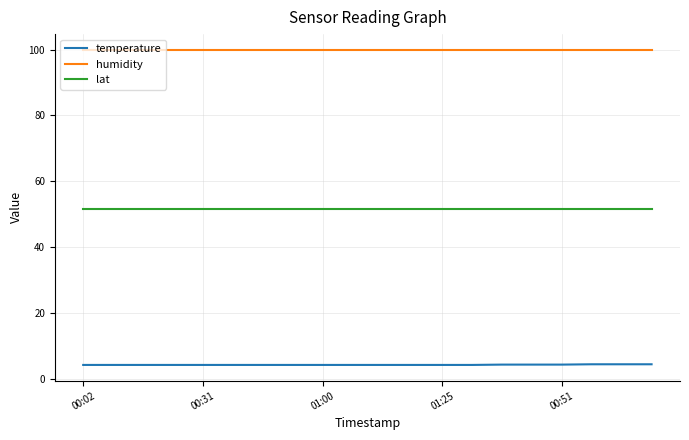

What is the minimum value for lat?

51.5